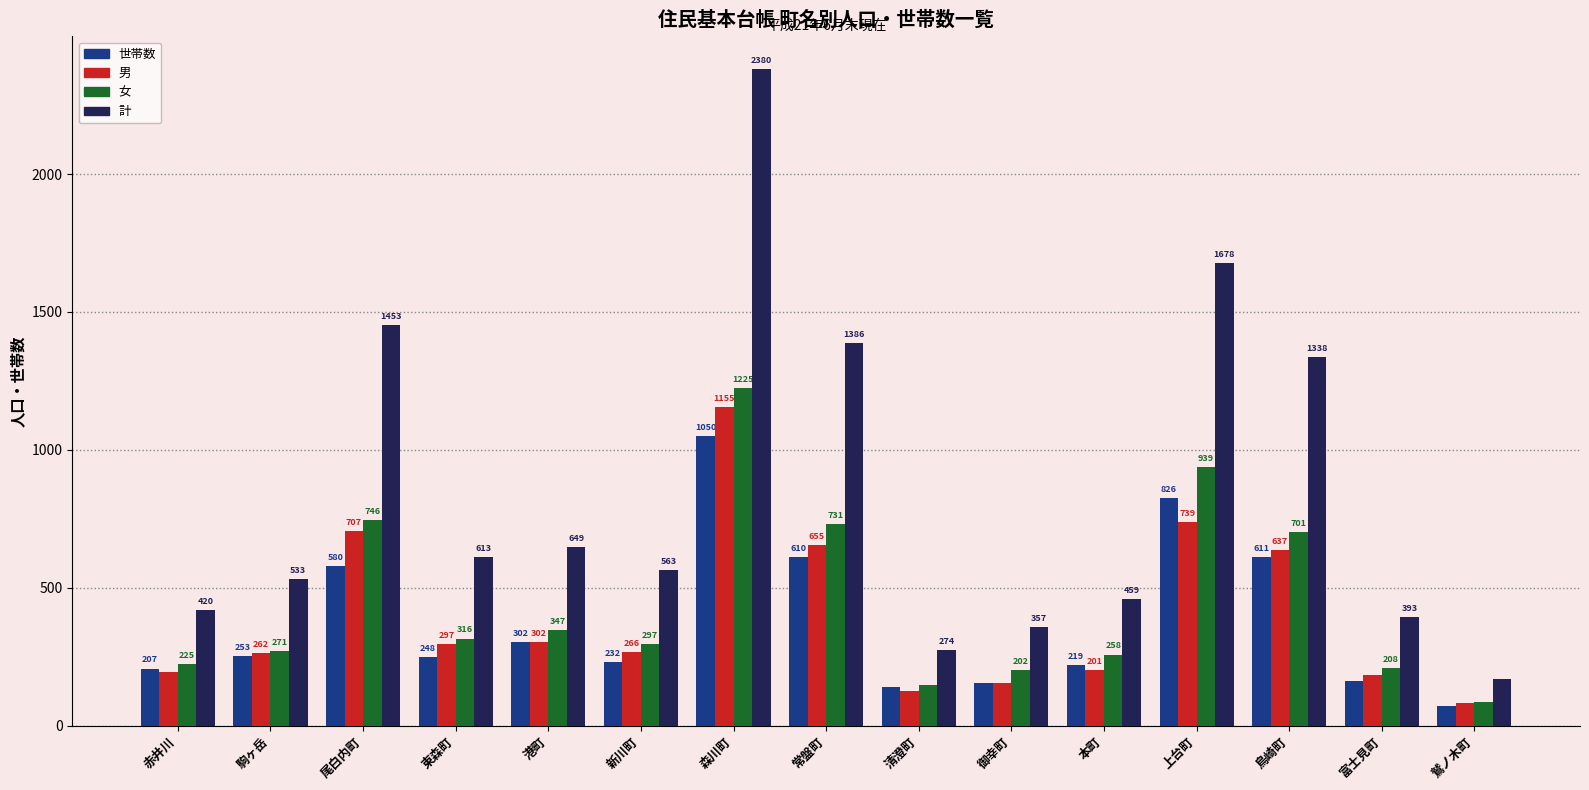

True or false: 男 has a value of 195 at 赤井川.

True